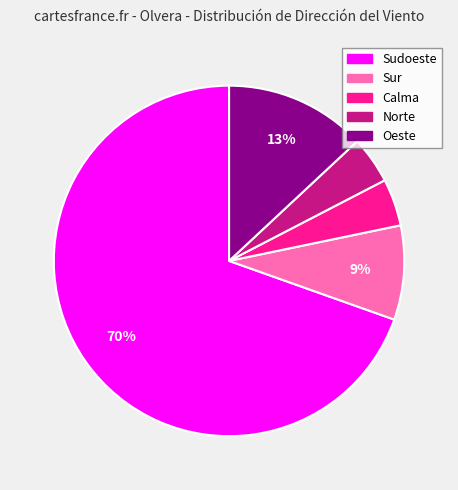

Is there any slice that represents more than half of the pie?

Yes